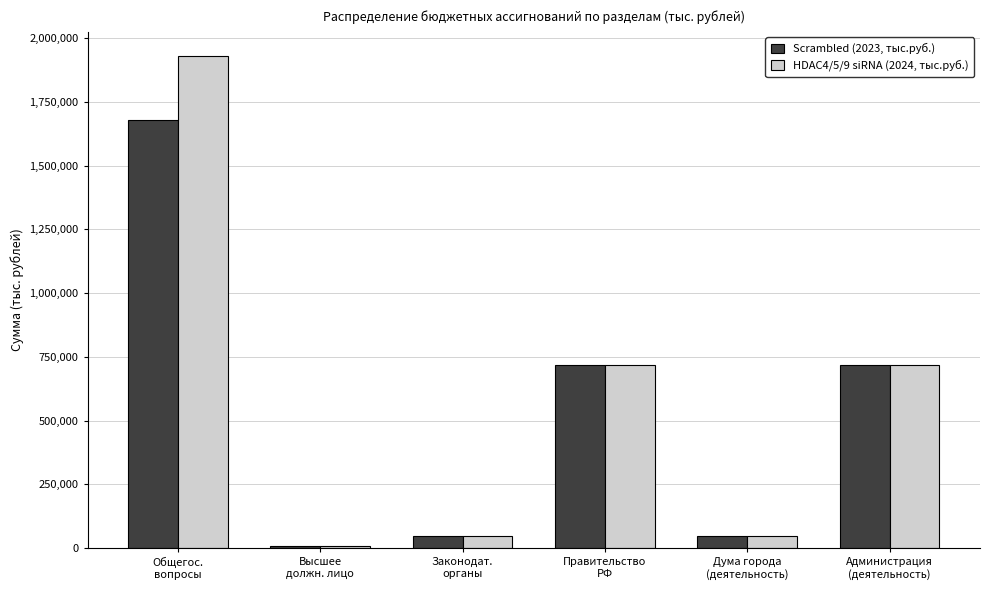

What is the difference between the maximum and minimum values in the Scrambled (2023, тыс.руб.) series?

1668342.9